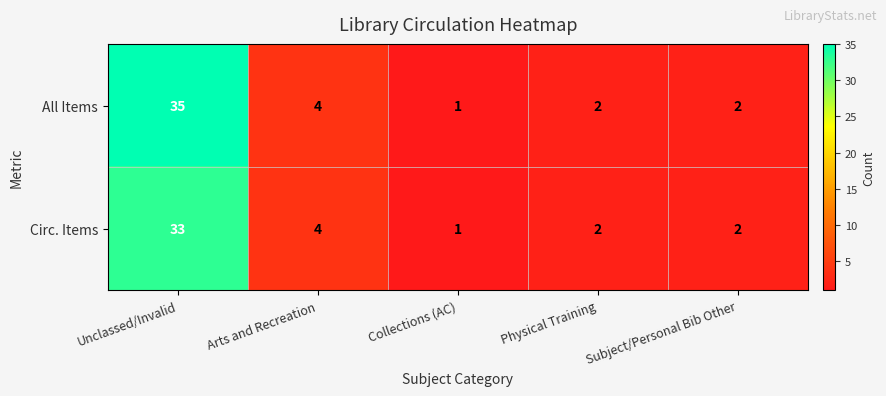

Reading right to left, extract all data points from this chart.

All Items: Subject/Personal Bib Other=2	Physical Training=2	Collections (AC)=1	Arts and Recreation=4	Unclassed/Invalid=35
Circ. Items: Subject/Personal Bib Other=2	Physical Training=2	Collections (AC)=1	Arts and Recreation=4	Unclassed/Invalid=33